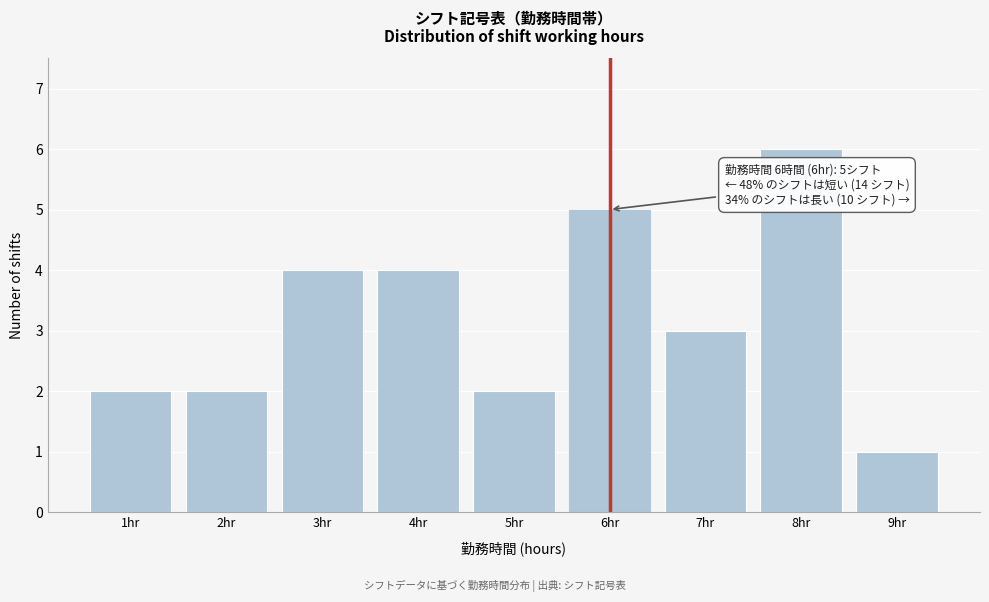

Reading left to right, transcribe all the data shown in this chart.

2	2	4	4	2	5	3	6	1